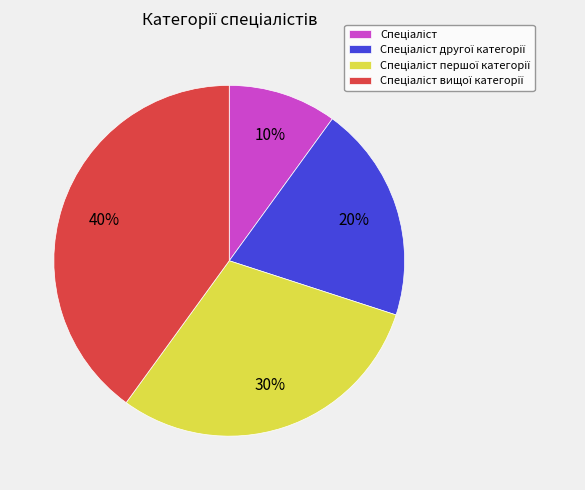

To the nearest percent, what is the difference between the largest and smallest slice percentages?

30%